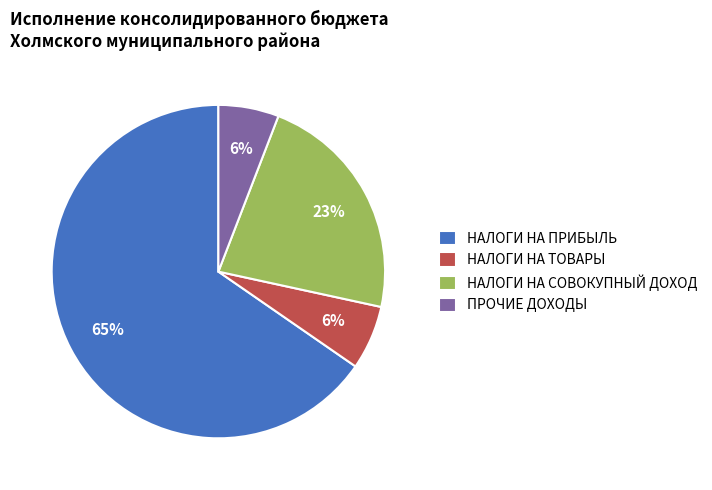

Which slice is the largest?

НАЛОГИ НА ПРИБЫЛЬ